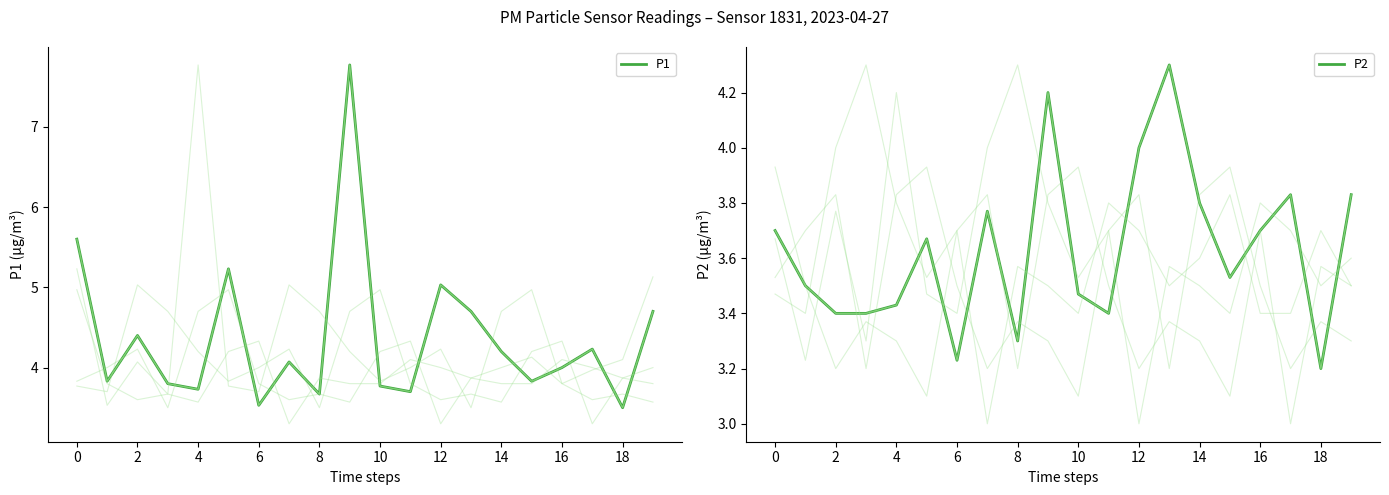

What is the difference between the maximum and minimum values in the P2 series?

1.1